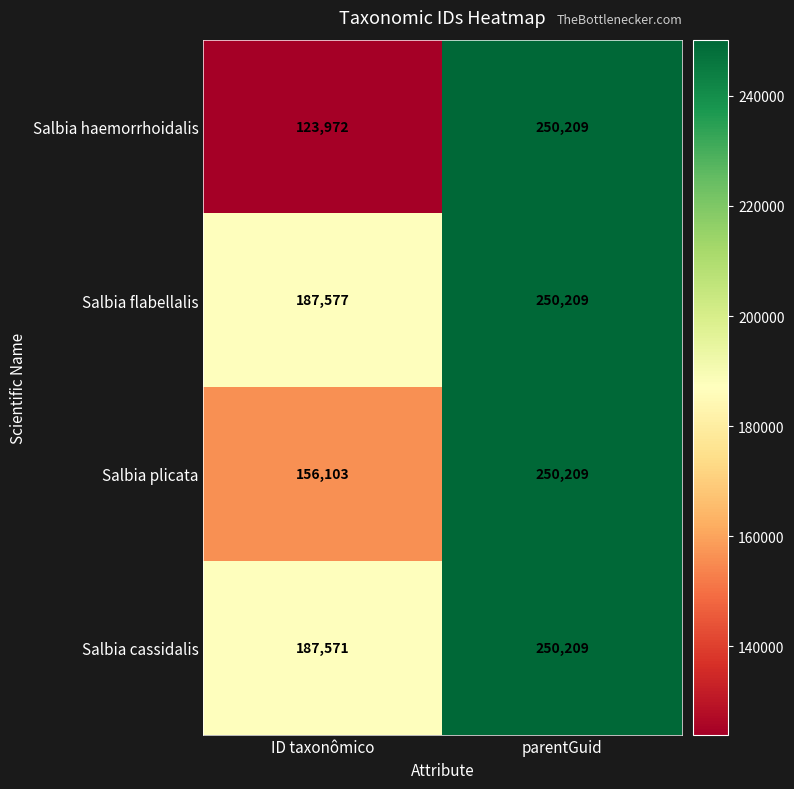

At which label is Salbia plicata closest to 203156?

ID taxonômico